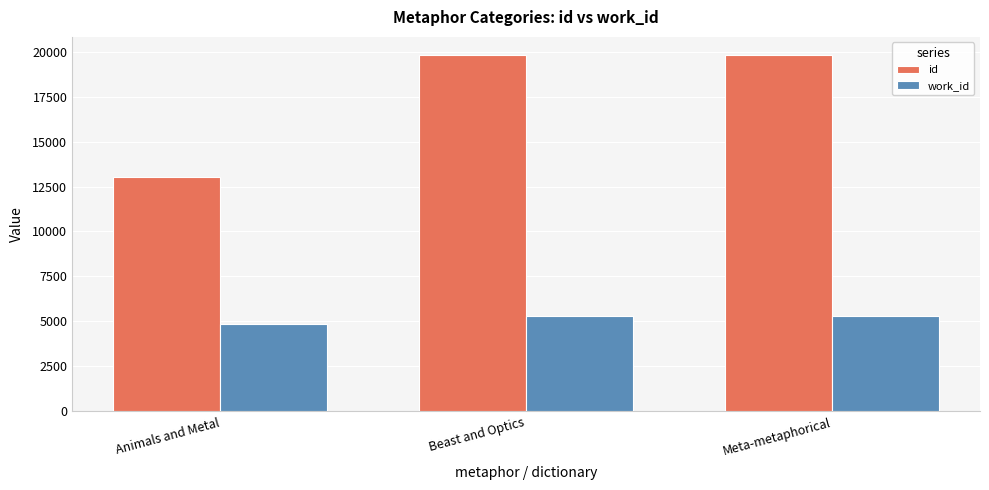

Are the bars grouped side by side (vs. stacked)?

Yes